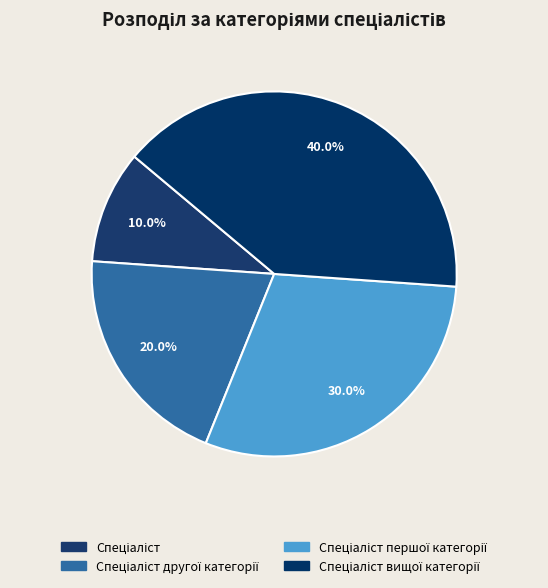

How many segments does this pie chart have?

4